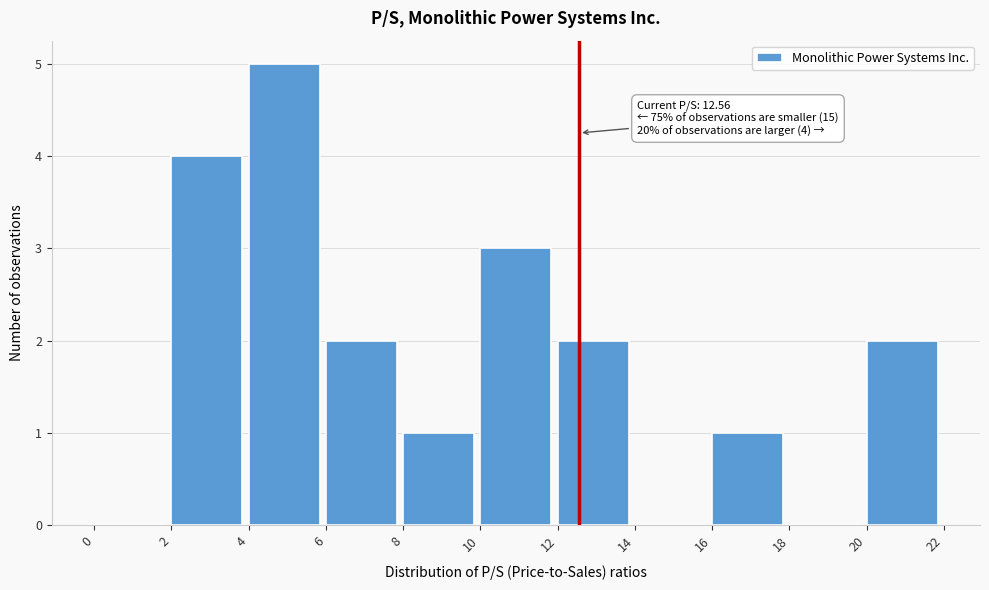

Which range on the x-axis has the tallest bar?

4 to 6